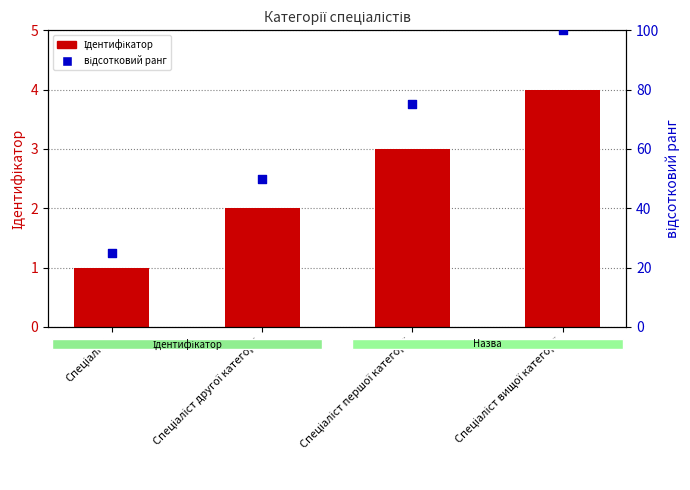

Which series has the largest Y range (max minus min)?

відсотковий ранг